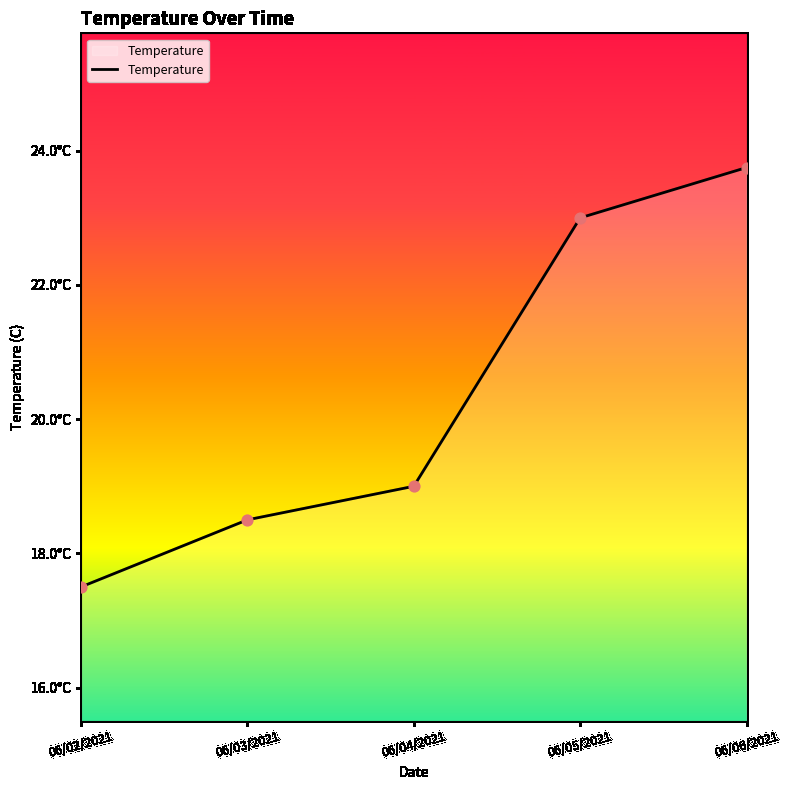

Between 06/06/2021 and 06/05/2021, which is larger?

06/06/2021